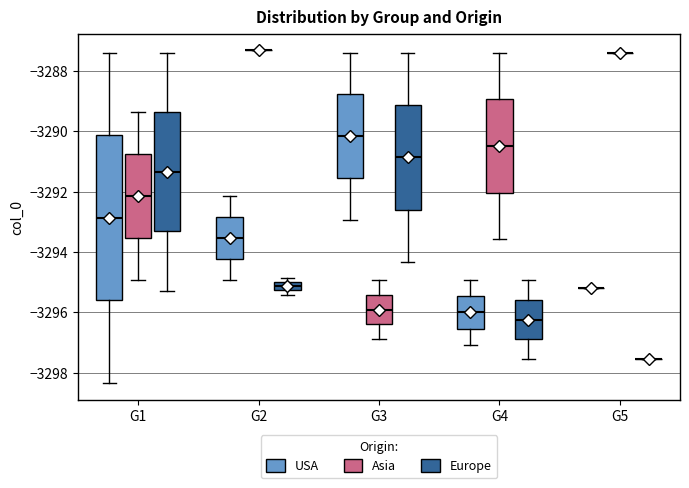

Where does the upper whisker of the box for G2 (USA) end on the y-axis? The values are not printed on the chart, so give them approximately, as read against the axis.

-3292.2